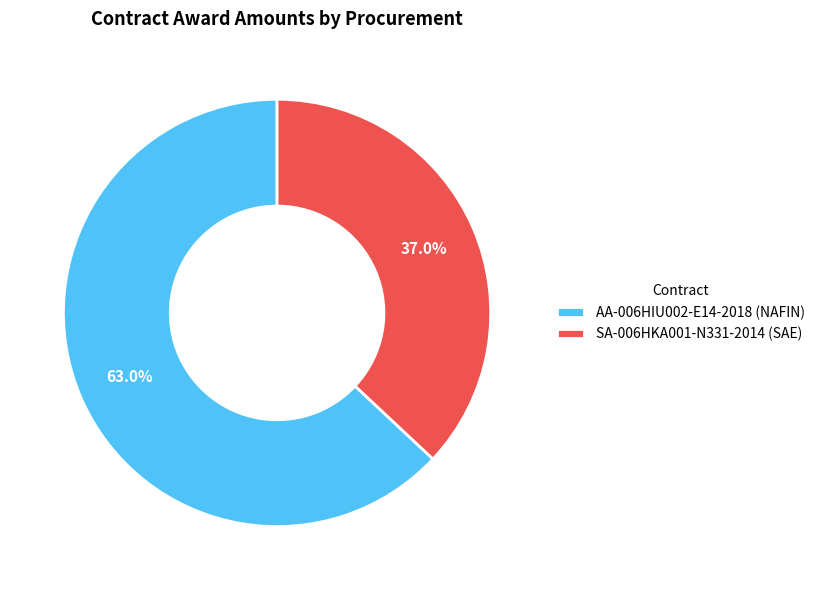

What percentage is the SA-006HKA001-N331-2014 (SAE) slice, to the nearest percent?

37%